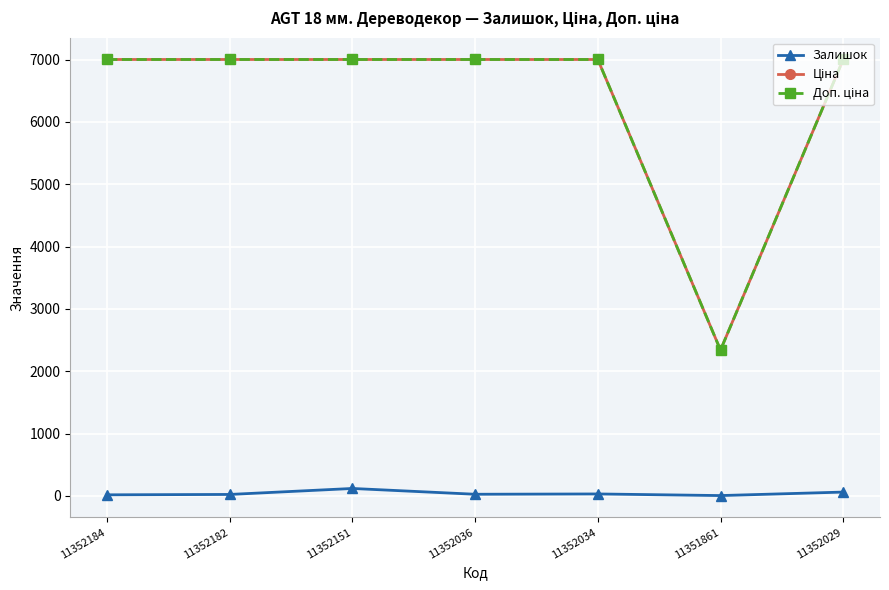

True or false: Залишок has a value of 120.0 at 11352151.

True